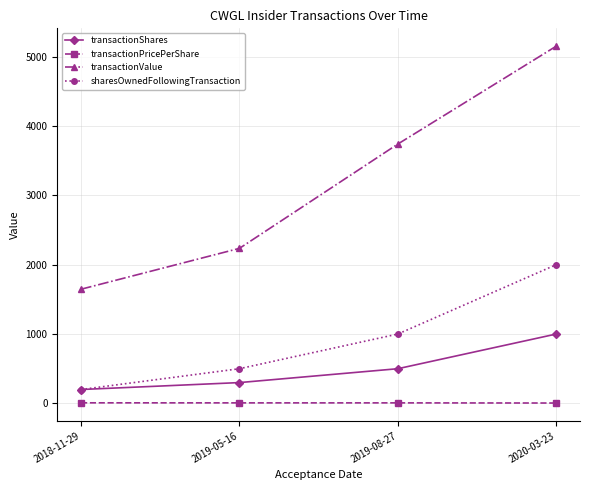

What is the lowest value of the transactionValue series?

1646.0